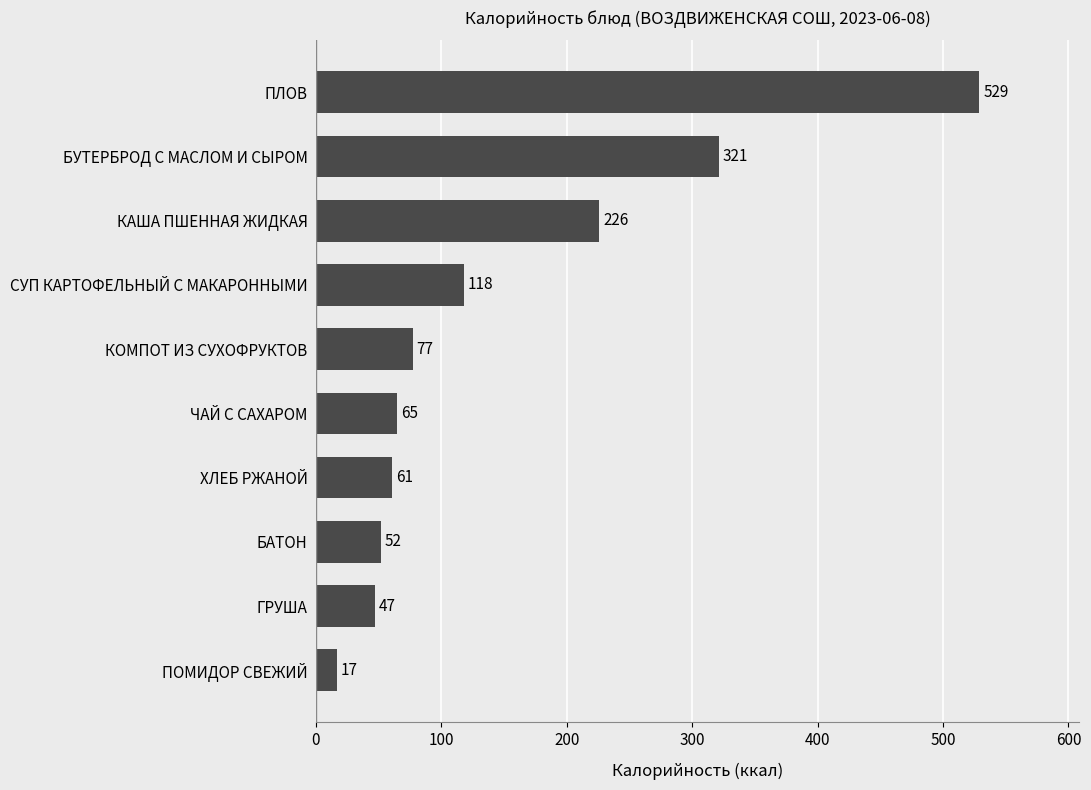

Which has a higher value, КОМПОТ ИЗ СУХОФРУКТОВ or ПЛОВ?

ПЛОВ